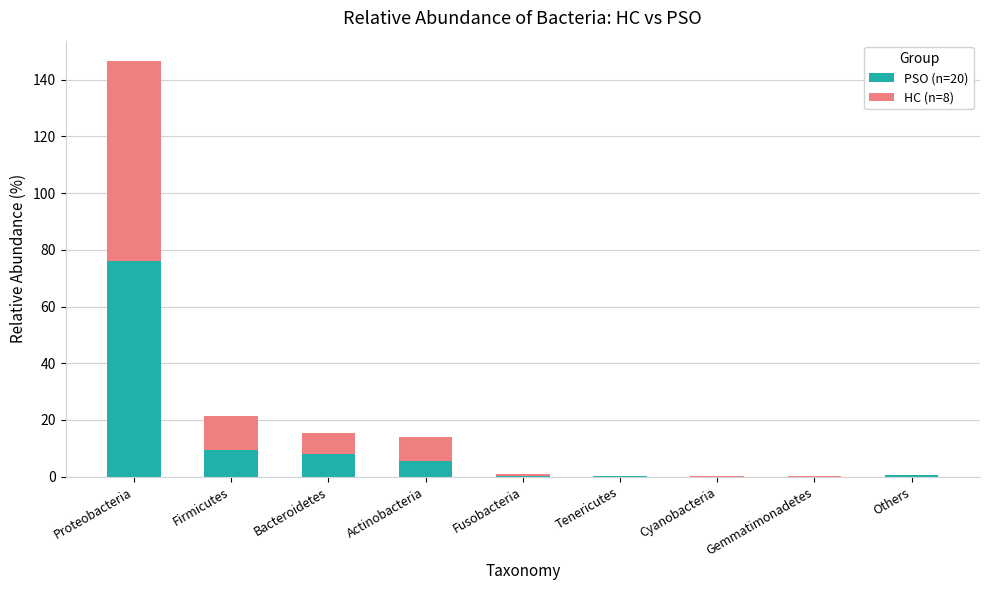

Does the chart contain stacked bars?

Yes